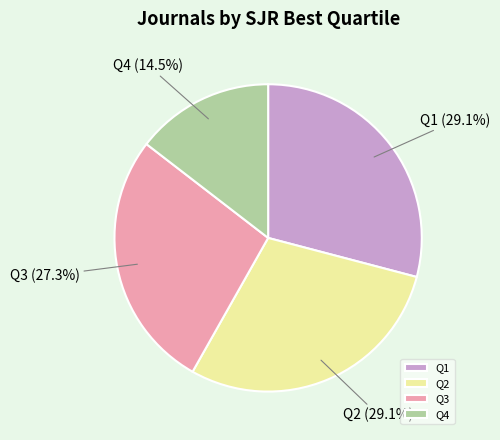

What percentage is the Q3 slice, to the nearest percent?

27%